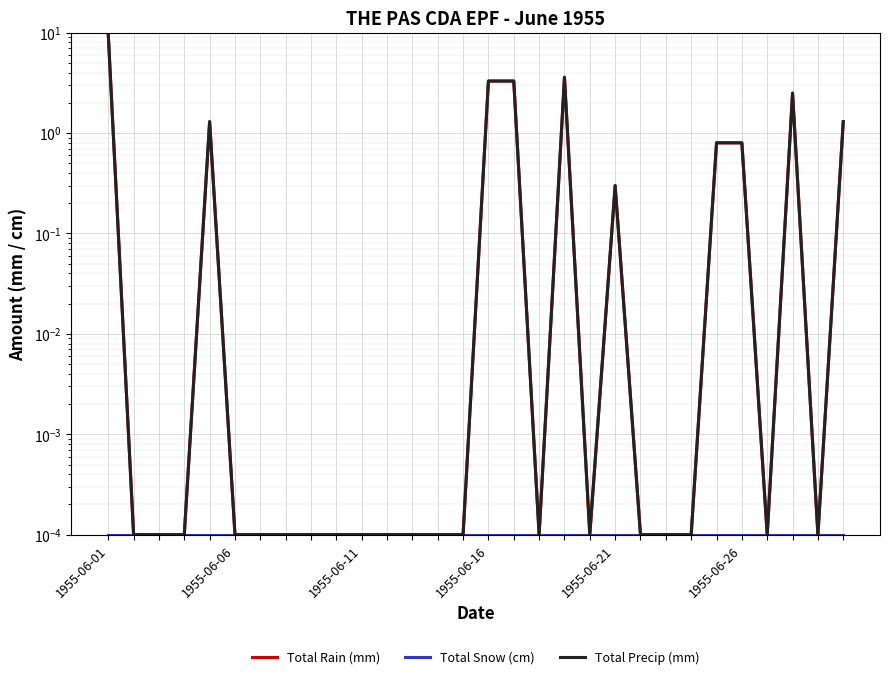

What are all the series names shown in the legend?

Total Rain (mm), Total Snow (cm), Total Precip (mm)